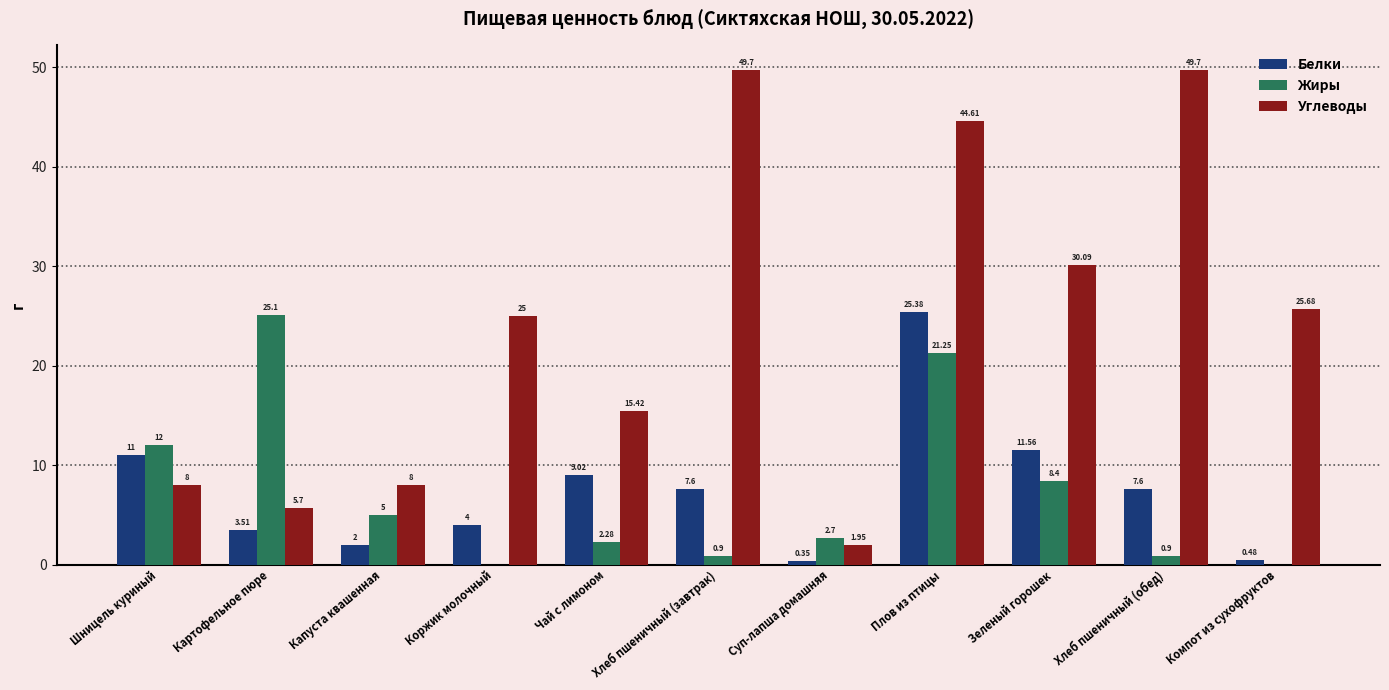

Which series has the largest total across all categories?

Углеводы